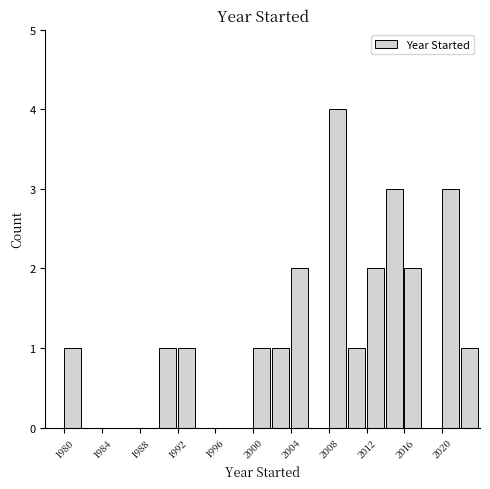

What is the height of the bar covering 2014 to 2016 on the x-axis? The values are not printed on the chart, so give them approximately, as read against the axis.

3